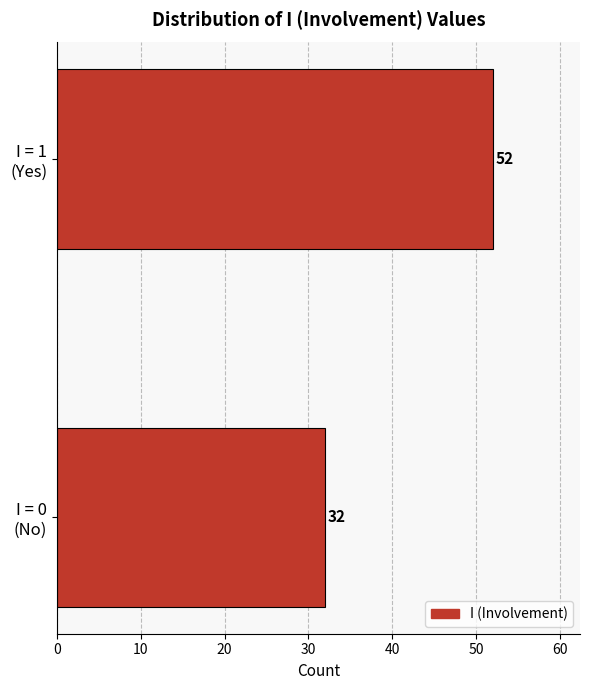

Reading top to bottom, extract all data points from this chart.

52	32